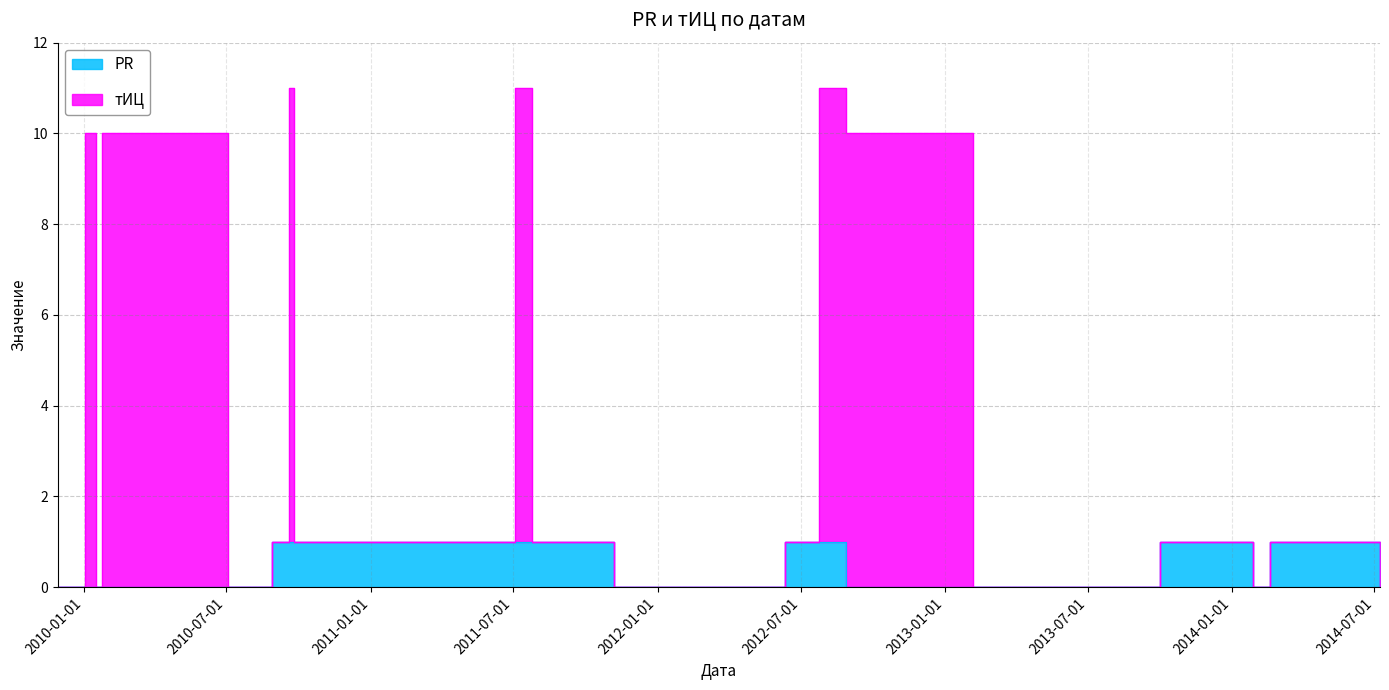

Which has a higher value, 2010-01-24 or 2012-06-11?

2012-06-11